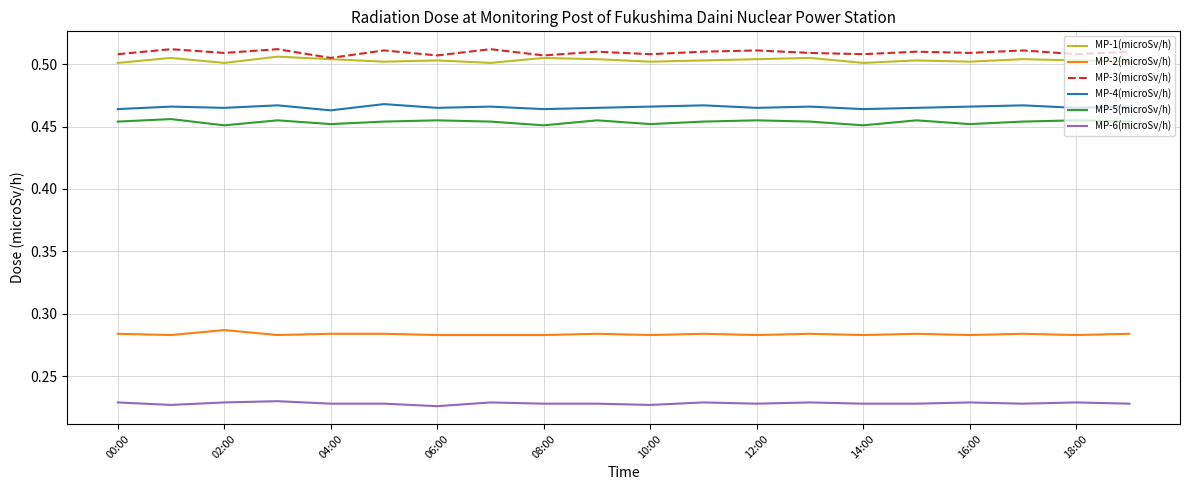

True or false: MP-1(microSv/h) and MP-2(microSv/h) cross at least once.

False